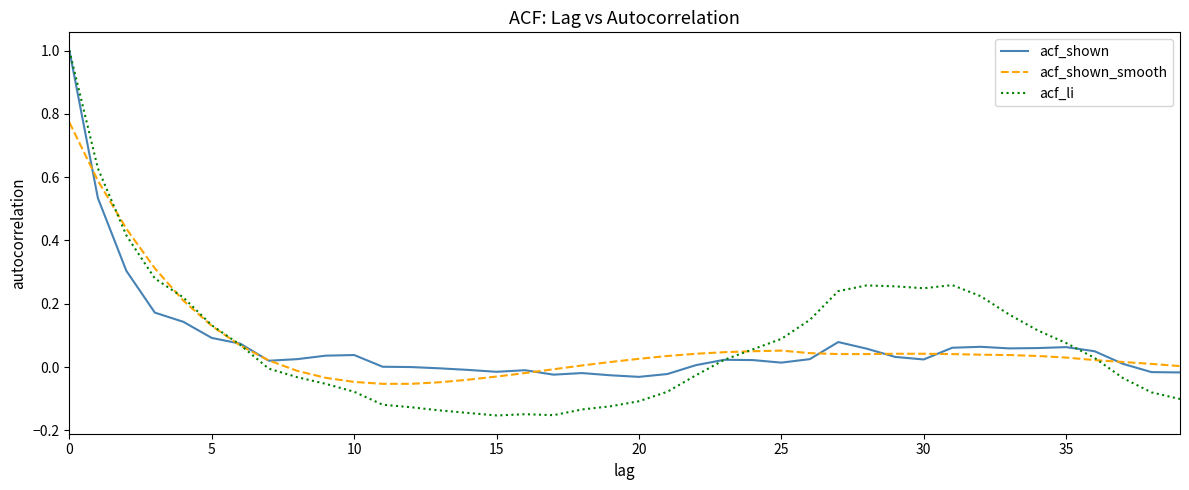

Which series has the widest spread of values?

acf_li